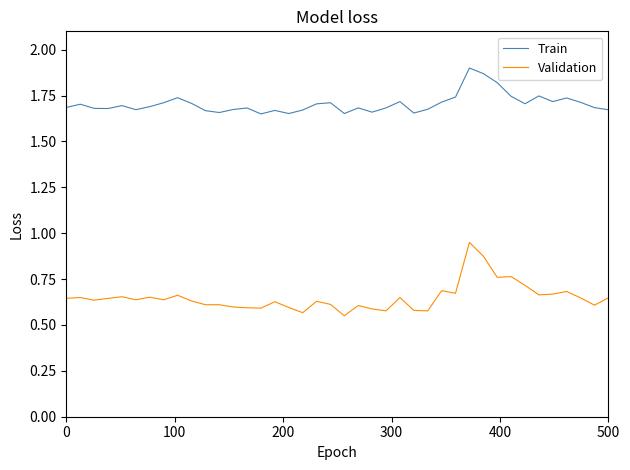

Which series has the widest spread of values?

Validation